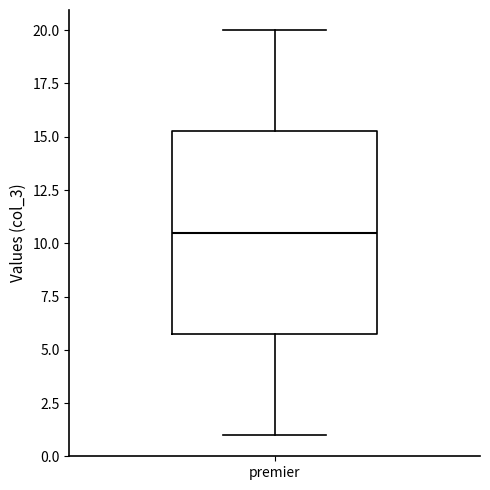

Where does the lower whisker of the box for premier end on the y-axis? The values are not printed on the chart, so give them approximately, as read against the axis.

1.0